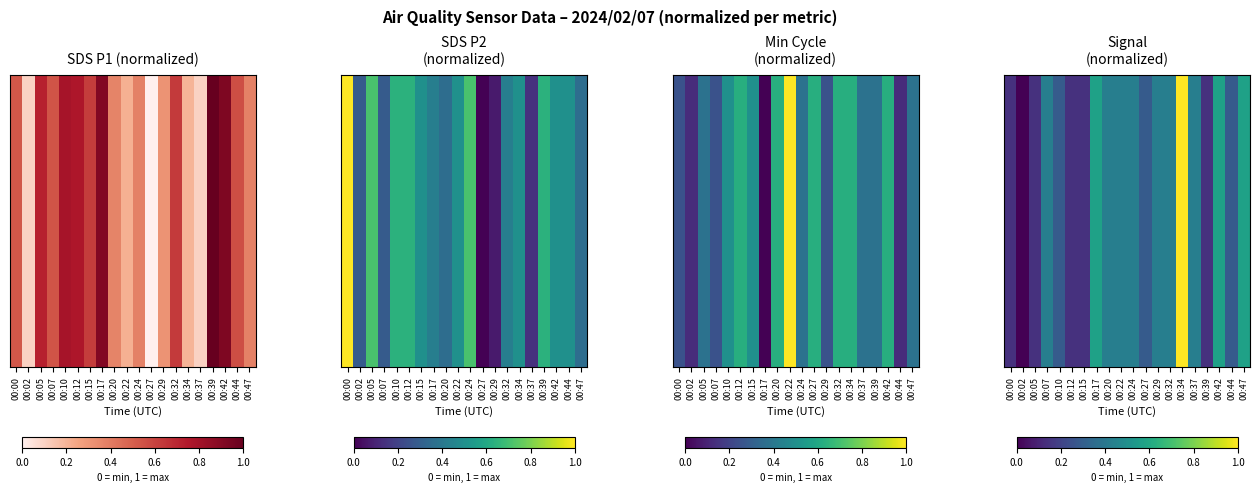

What is the maximum value shown in the chart?

1.0